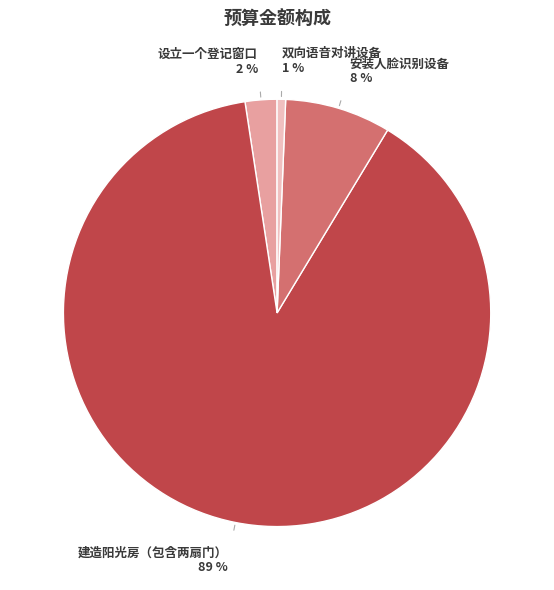

To the nearest percent, what is the average slice percentage?

25%